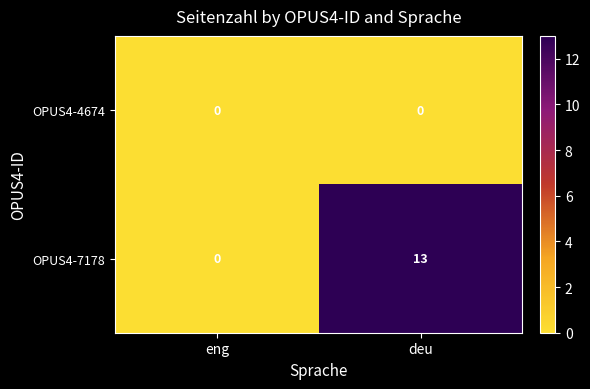

Which series has the widest spread of values?

OPUS4-7178